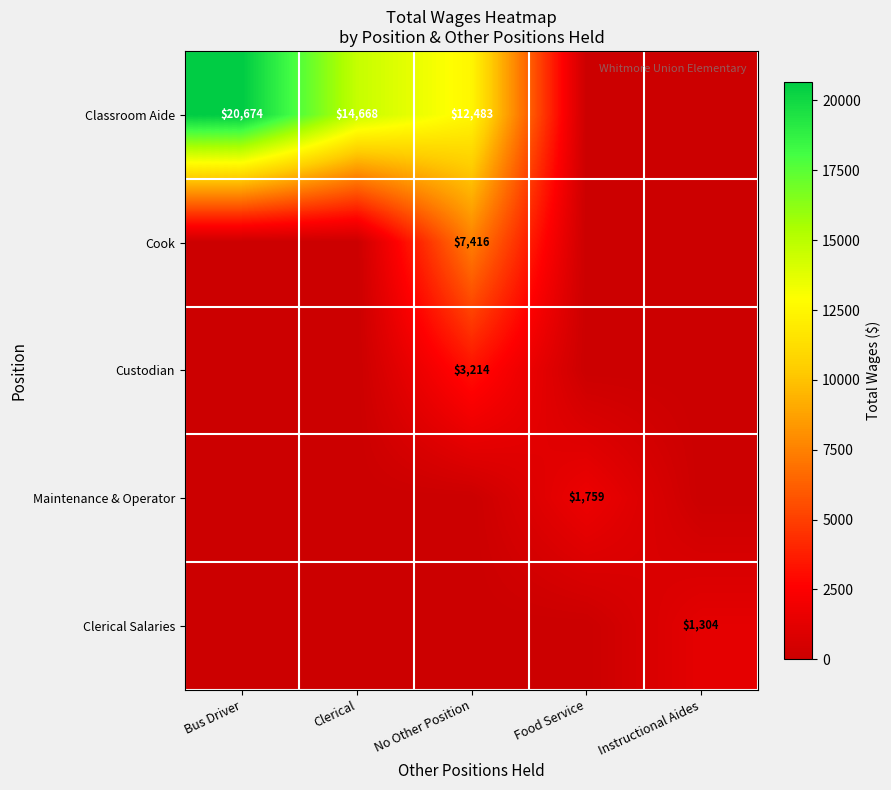

True or false: Cook has a value of 7416 at No Other Position.

True